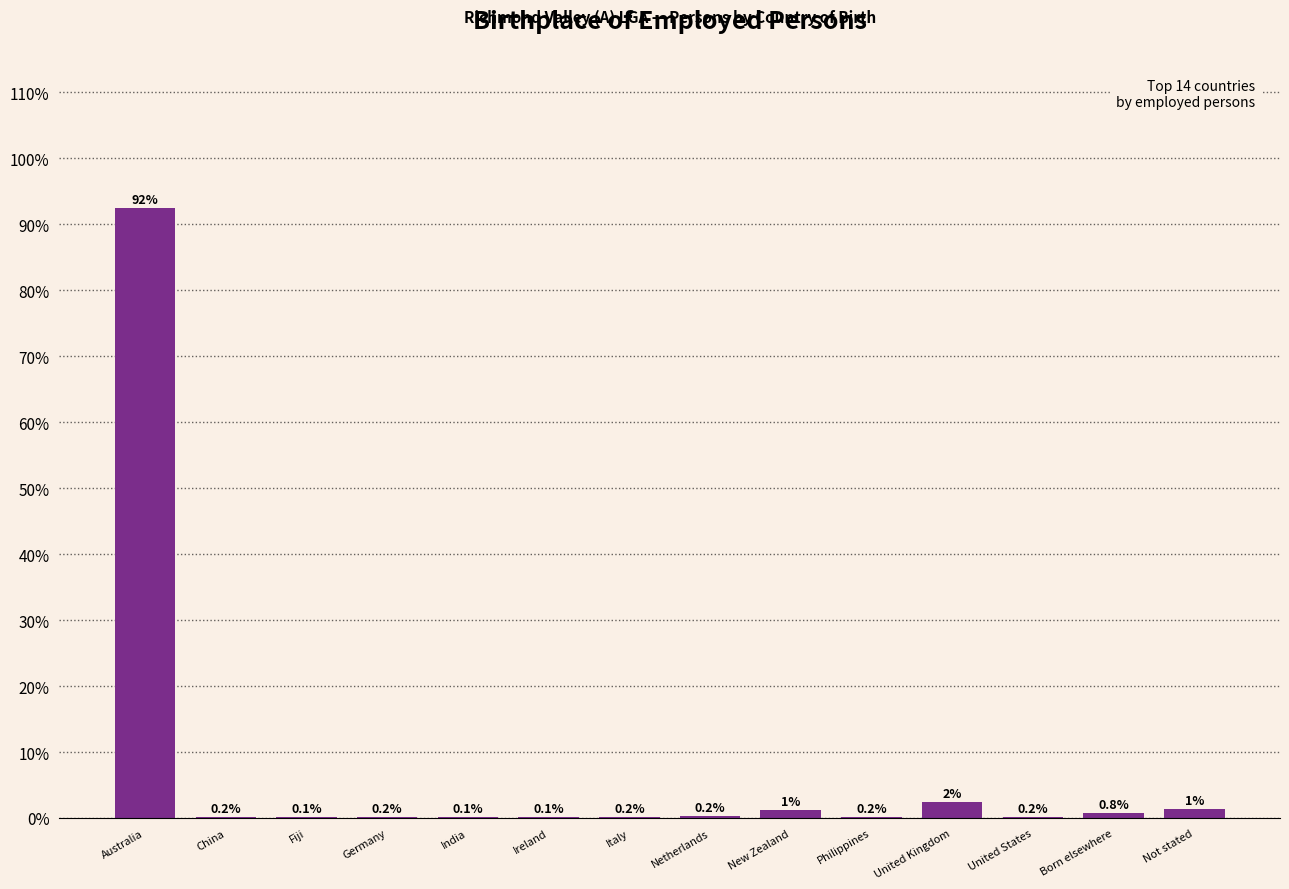

Is it true that the value at India is 0.1?

True